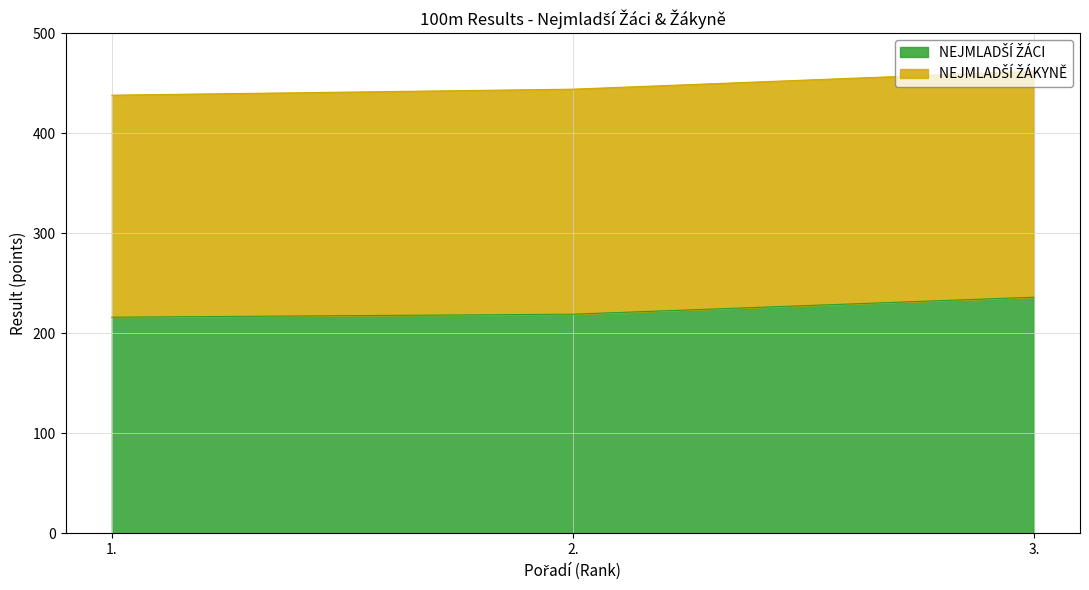

Which category has the highest value across all series?

3.